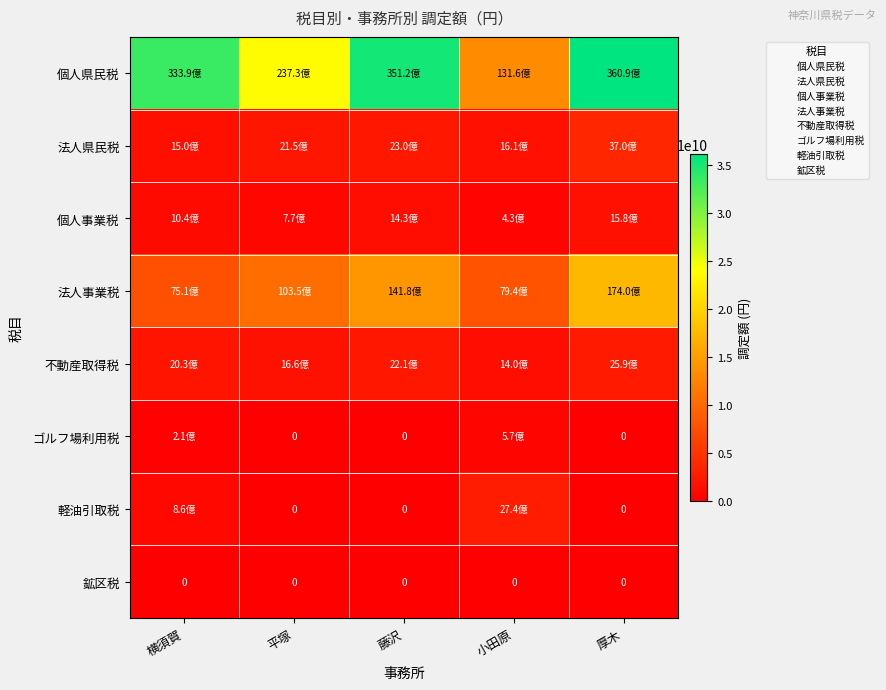

How many data points in ゴルフ場利用税 are above 0?

2